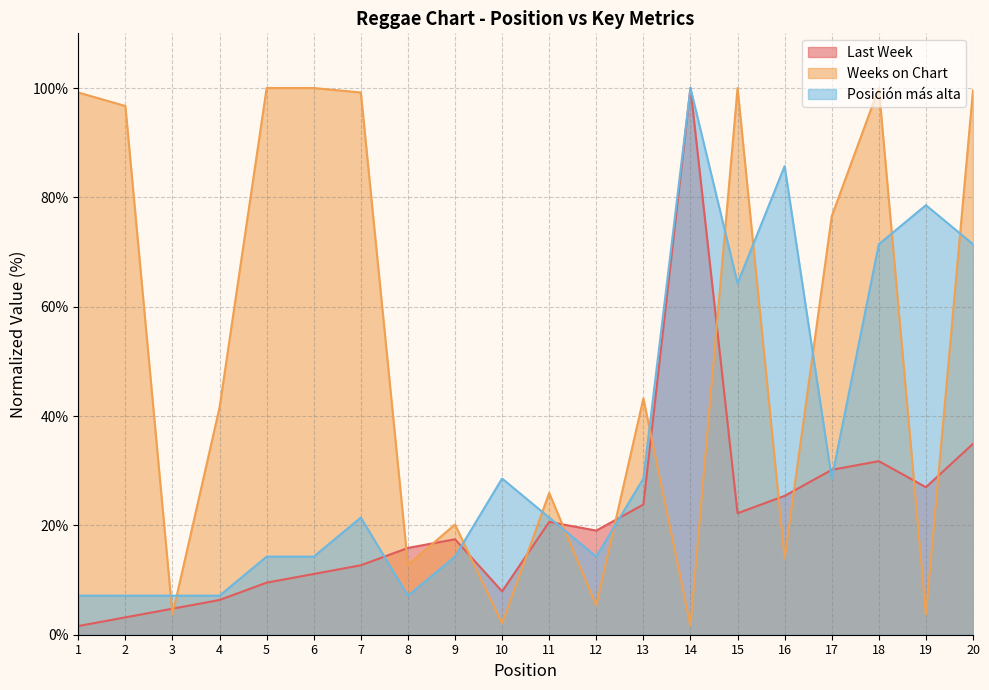

How many times do Posición más alta and Last Week cross each other?

6